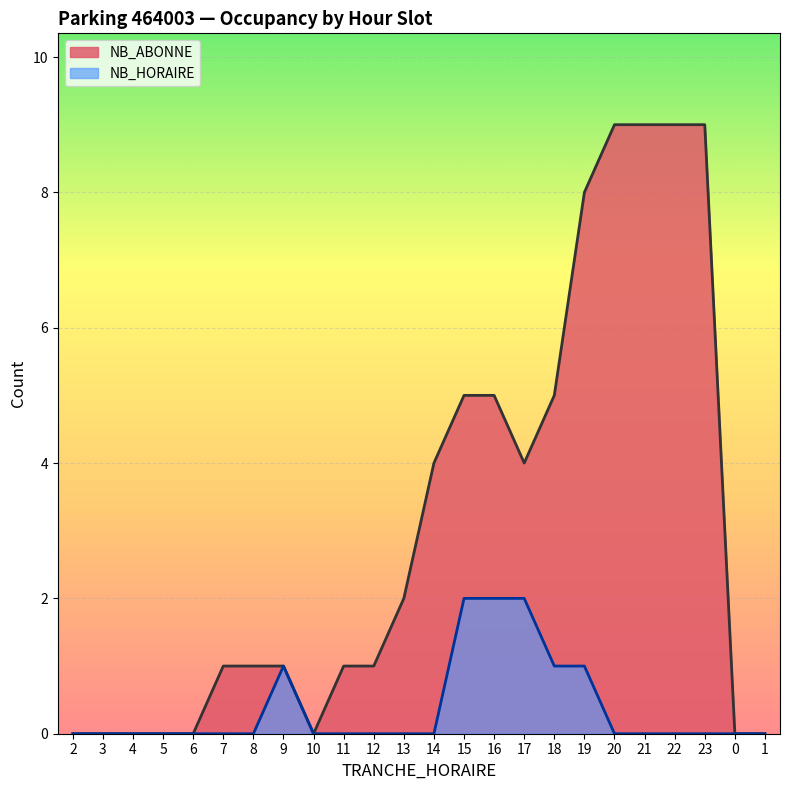

Reading left to right, transcribe all the data shown in this chart.

NB_ABONNE: 0	0	0	0	0	1	1	1	0	1	1	2	4	5	5	4	5	8	9	9	9	9	0	0
NB_HORAIRE: 0	0	0	0	0	0	0	1	0	0	0	0	0	2	2	2	1	1	0	0	0	0	0	0